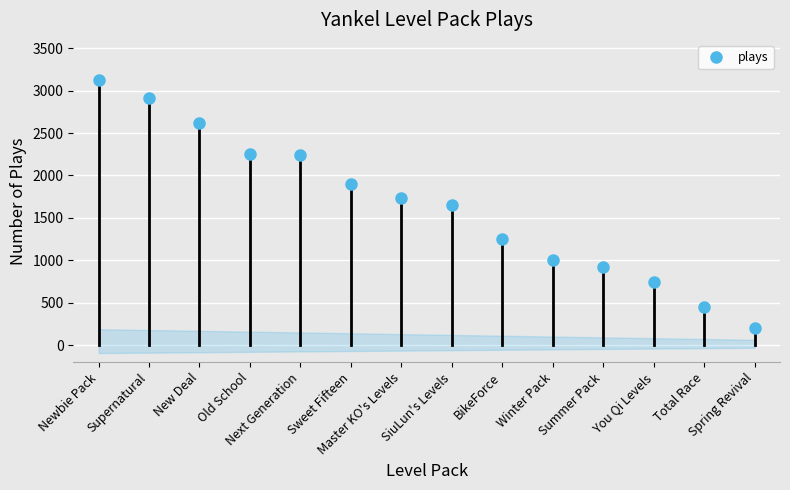

Rank the categories by value from highest to lowest.

Newbie Pack, Supernatural, New Deal, Old School, Next Generation, Sweet Fifteen, Master KO's Levels, SiuLun's Levels, BikeForce, Winter Pack, Summer Pack, You Qi Levels, Total Race, Spring Revival